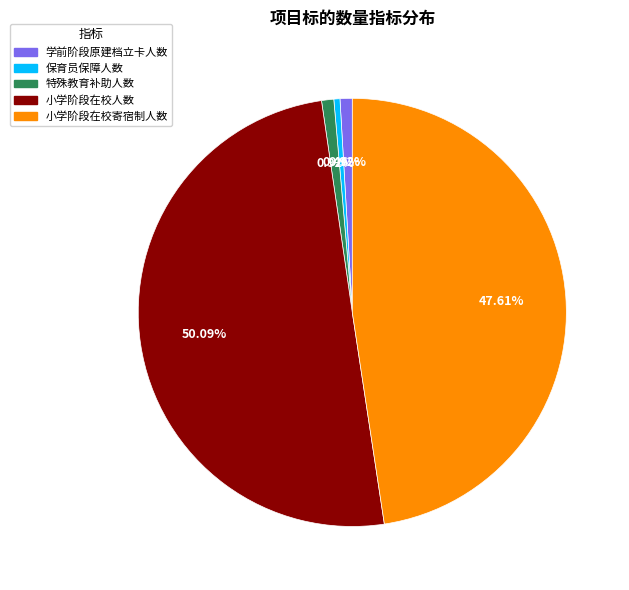

True or false: 特殊教育补助人数 accounts for 1% of the total.

True